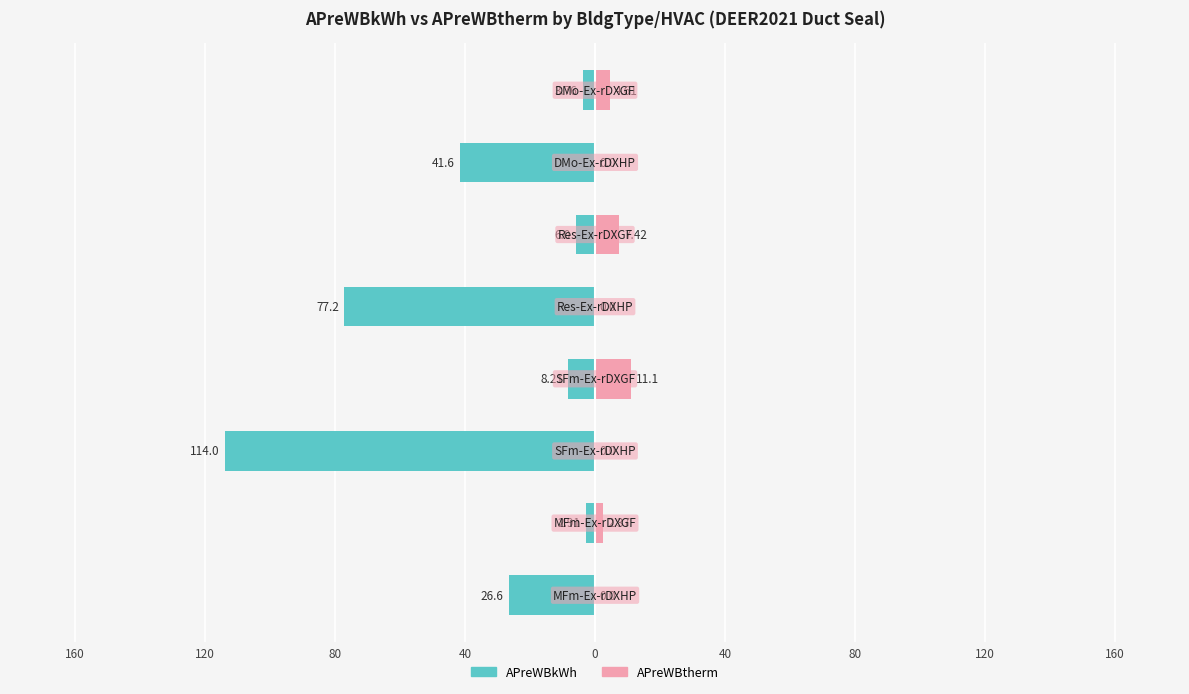

Reading left to right, what are all the values shown in this chart?

APreWBkWh: -3.8	-41.6	-6.0	-77.2	-8.2	-114.0	-2.9	-26.6
APreWBtherm: 4.6	0.0	7.4	0.0	11.1	0.0	2.4	0.0